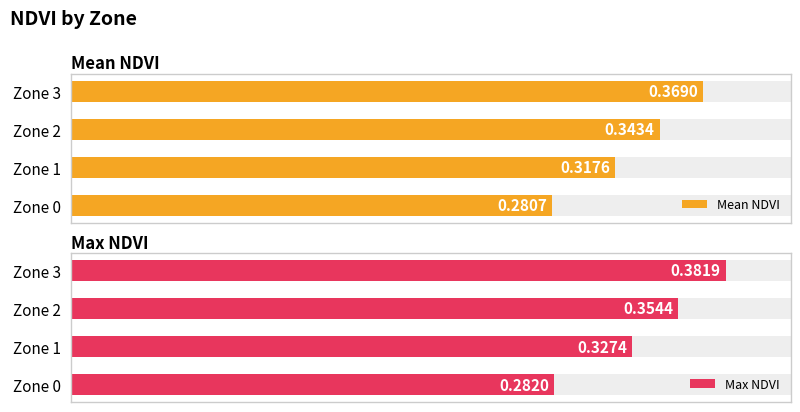

What is the maximum value for Mean NDVI?

0.4